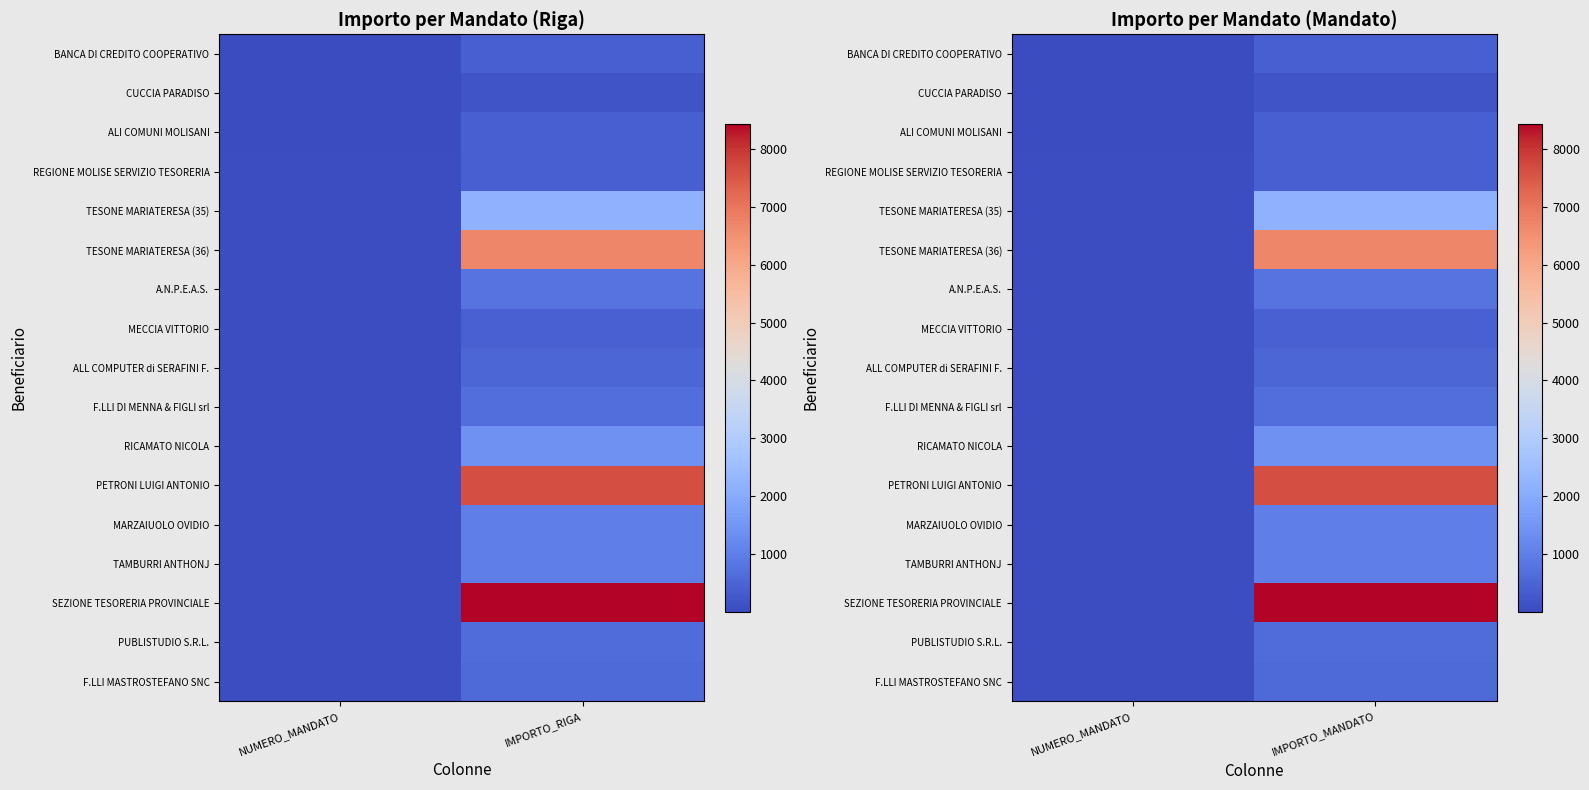

The value of TAMBURRI ANTHONJ at IMPORTO_MANDATO is 444.2. True or false?

False